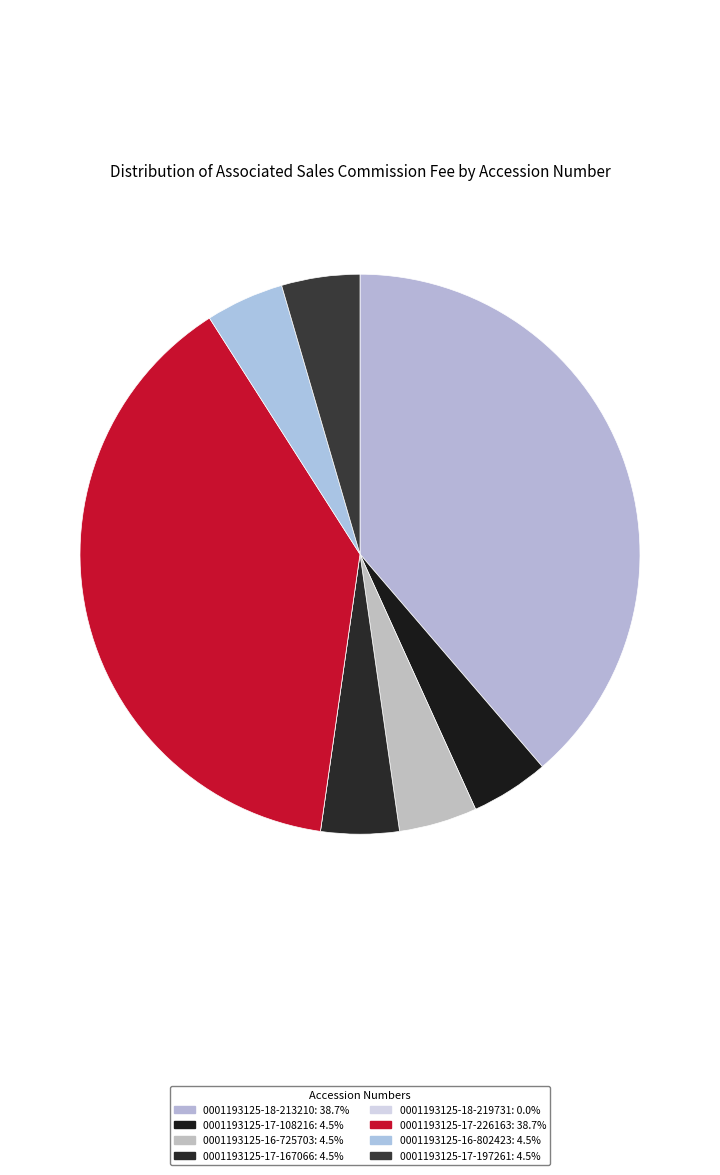

To the nearest percent, what is the average slice percentage?

12%